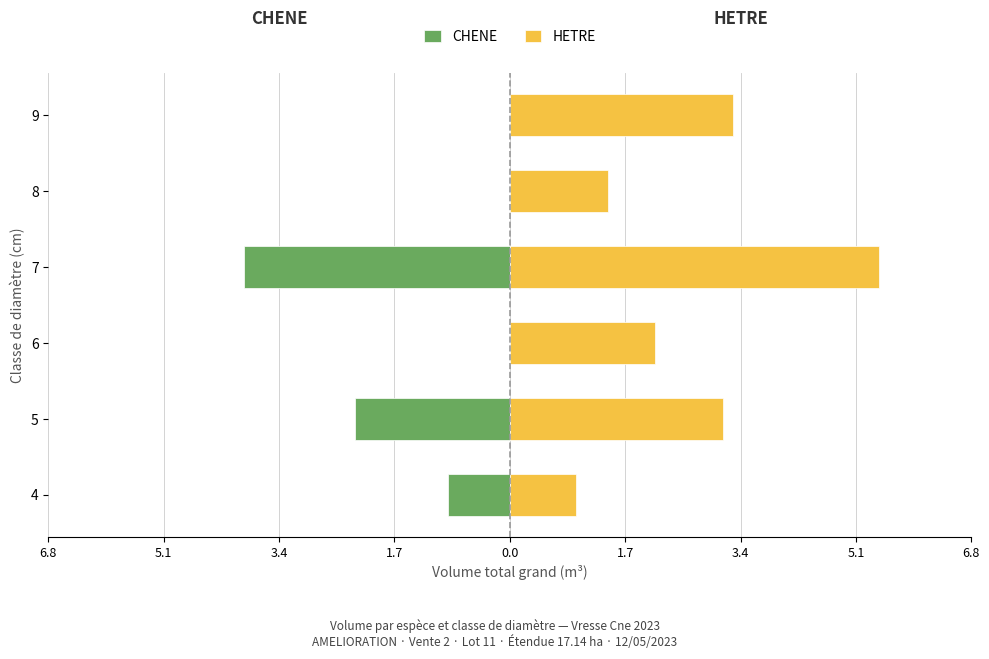

How many distinct data groups are displayed?

2